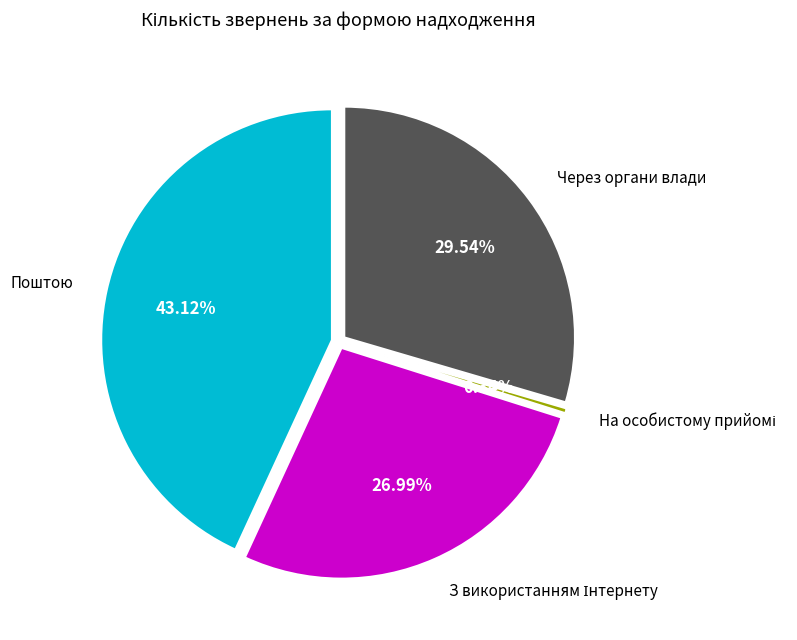

Is there a majority slice in this chart?

No